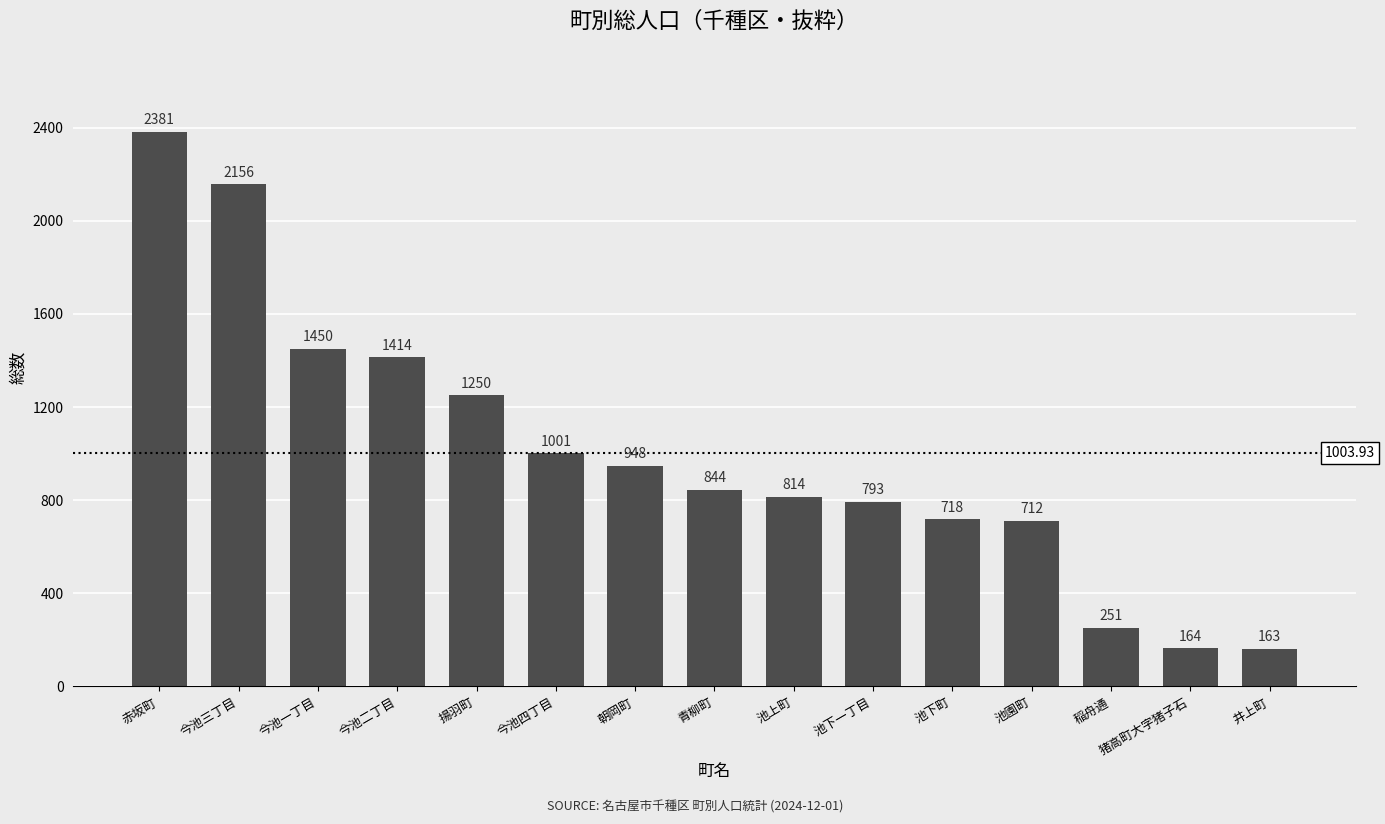

Between 猪高町大字猪子石 and 井上町, which is larger?

猪高町大字猪子石